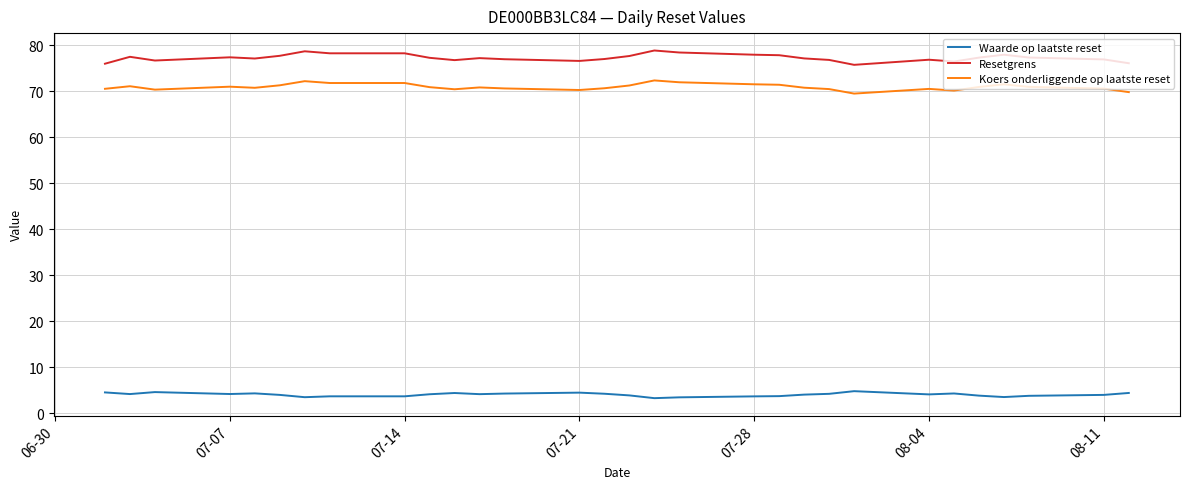

Which series has the widest spread of values?

Resetgrens